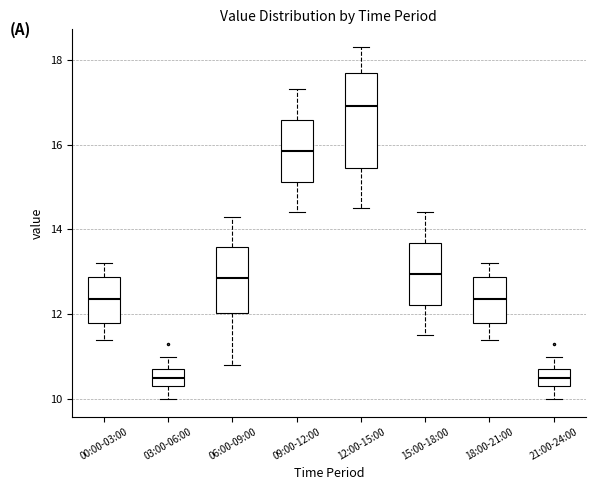

Reading left to right, transcribe this box plot: for each box, give where its median line is, the range the box spans, and where its two whiskers end, as read against the y-axis. The values are not printed on the chart, so give them approximately, as read against the axis.

00:00-03:00: median 12.4, box 11.8 to 12.8, whiskers 11.4 to 13.2
03:00-06:00: median 10.6, box 10.4 to 10.8, whiskers 10.0 to 11.0
06:00-09:00: median 12.8, box 12.0 to 13.6, whiskers 10.8 to 14.4
09:00-12:00: median 15.8, box 15.2 to 16.6, whiskers 14.4 to 17.4
12:00-15:00: median 17.0, box 15.4 to 17.6, whiskers 14.6 to 18.4
15:00-18:00: median 13.0, box 12.2 to 13.6, whiskers 11.6 to 14.4
18:00-21:00: median 12.4, box 11.8 to 12.8, whiskers 11.4 to 13.2
21:00-24:00: median 10.6, box 10.4 to 10.8, whiskers 10.0 to 11.0